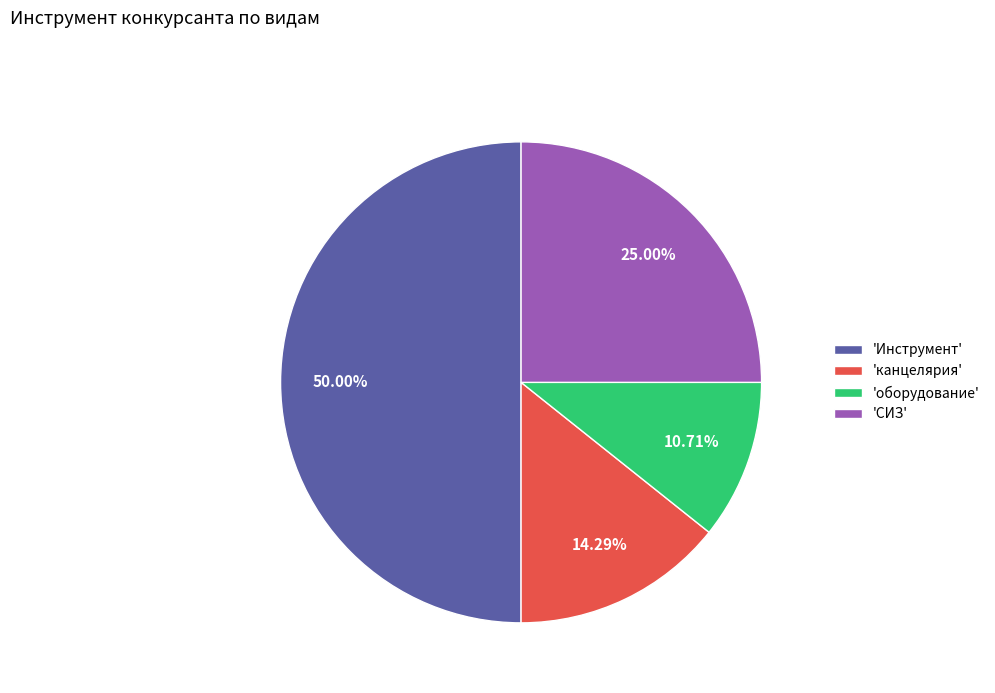

To the nearest percent, what is the difference between the largest and smallest slice percentages?

39%